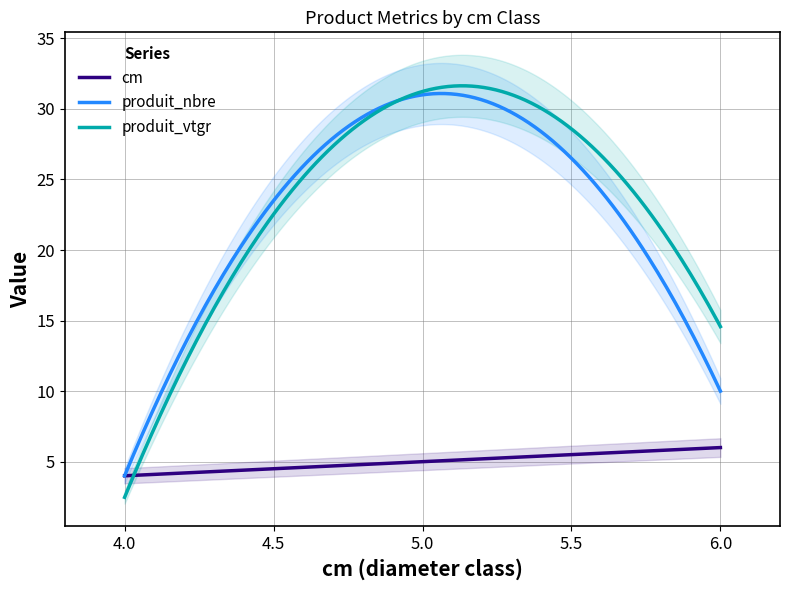

True or false: cm has a value of 6.7 at 5.

False